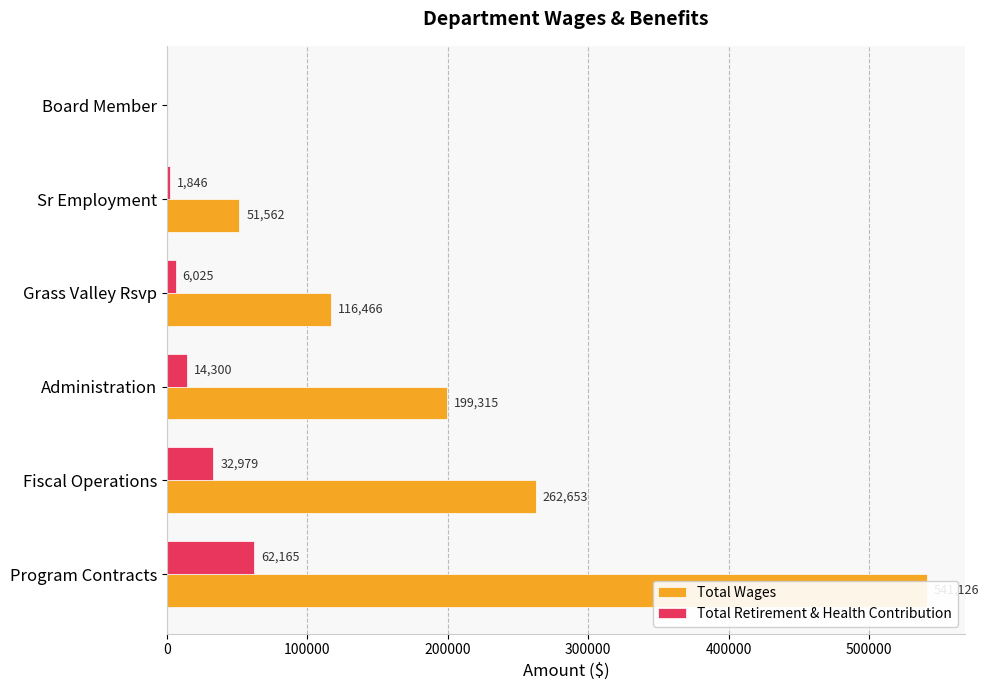

What are all the series names shown in the legend?

Total Wages, Total Retirement & Health Contribution